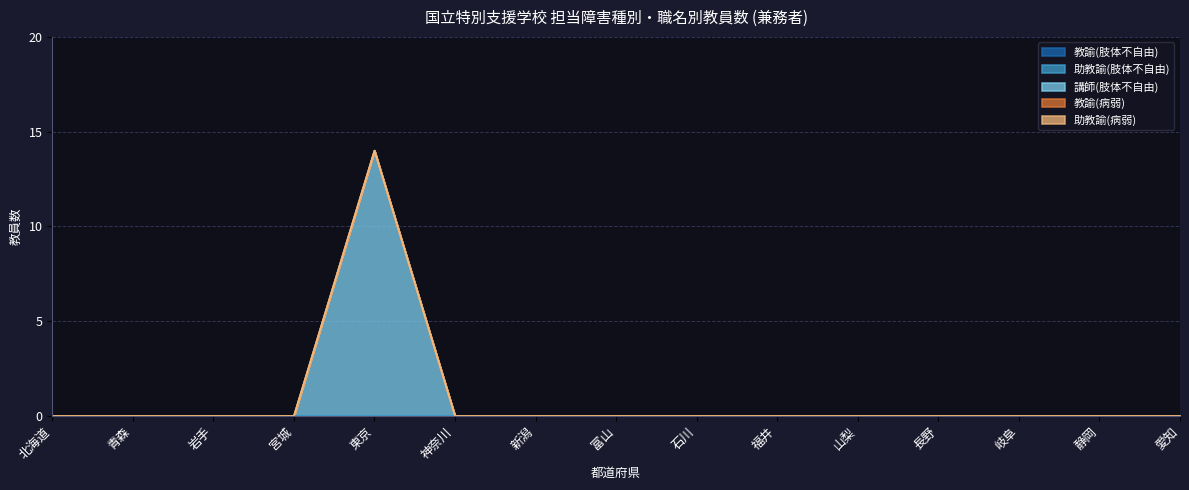

True or false: 教諭(病弱) and 講師(肢体不自由) intersect in this chart.

False